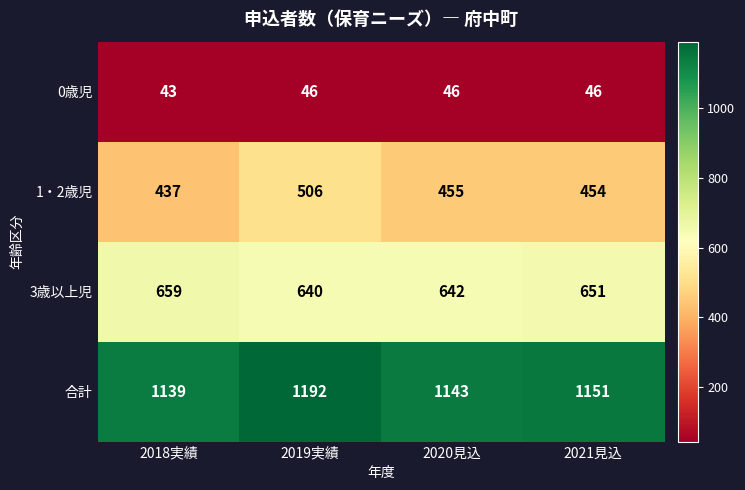

Rank the series at 2019実績 from highest to lowest value.

合計, 3歳以上児, 1・2歳児, 0歳児